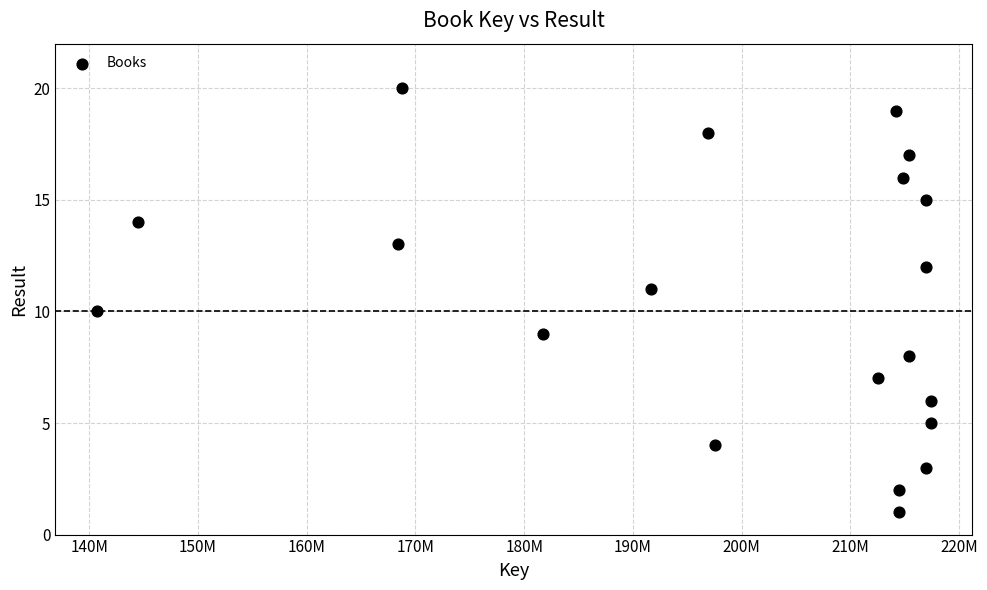

What is the range of Y values (max minus min)?

19